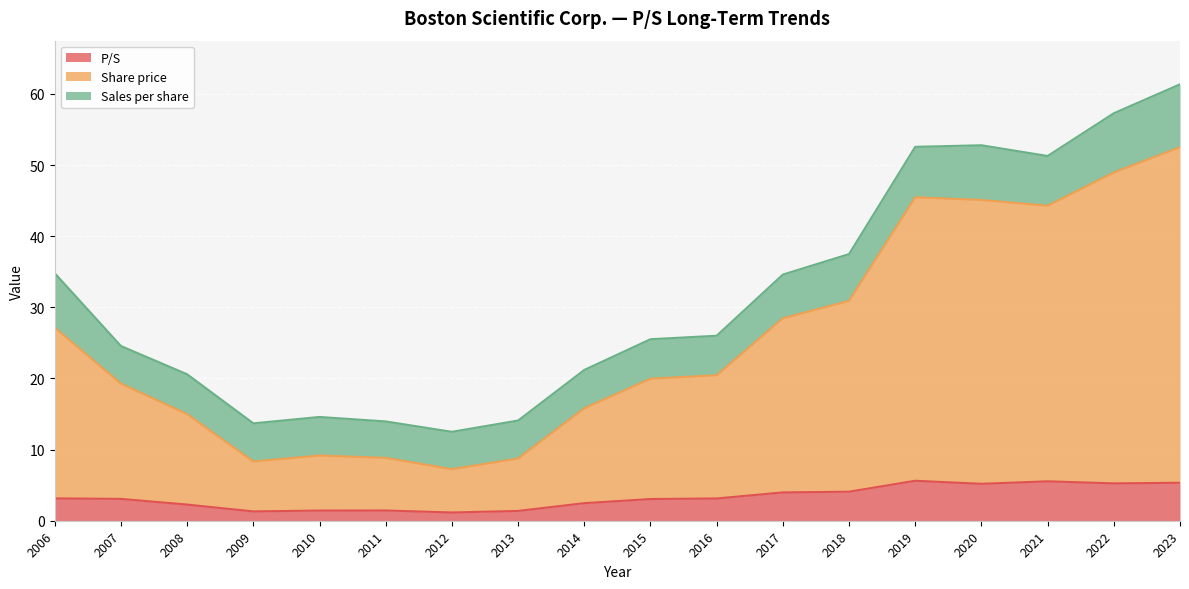

How many data points in P/S are less than 3?

7